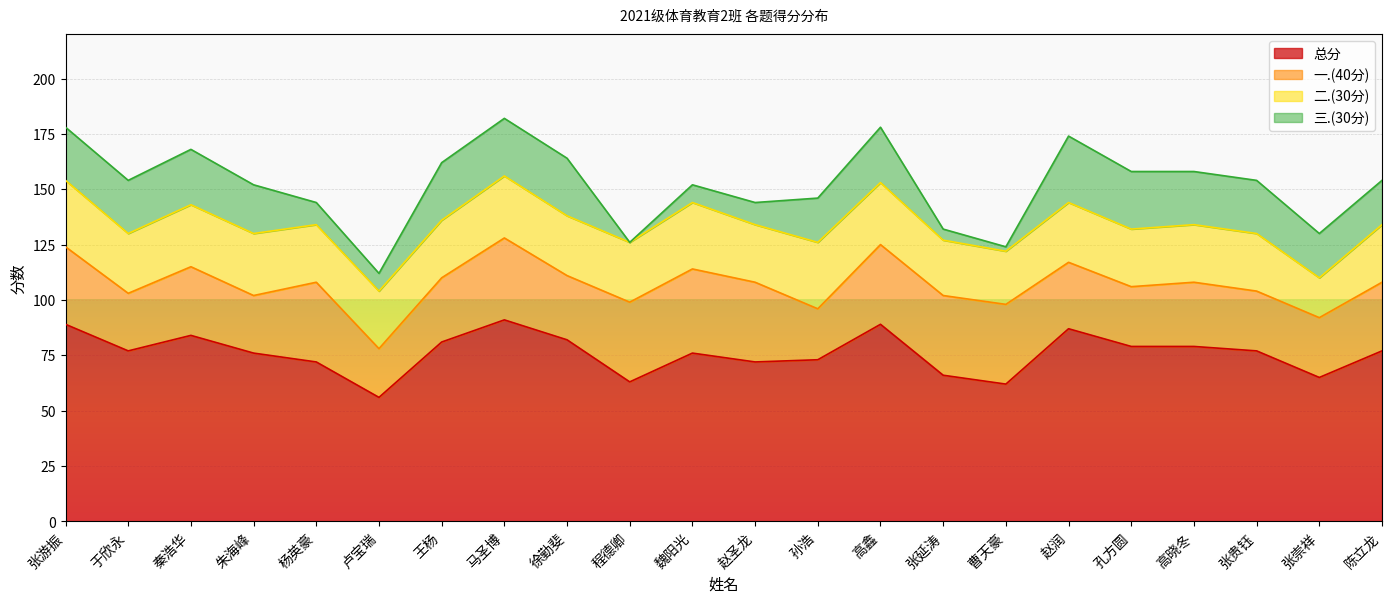

True or false: 总分 and 三.(30分) intersect in this chart.

False